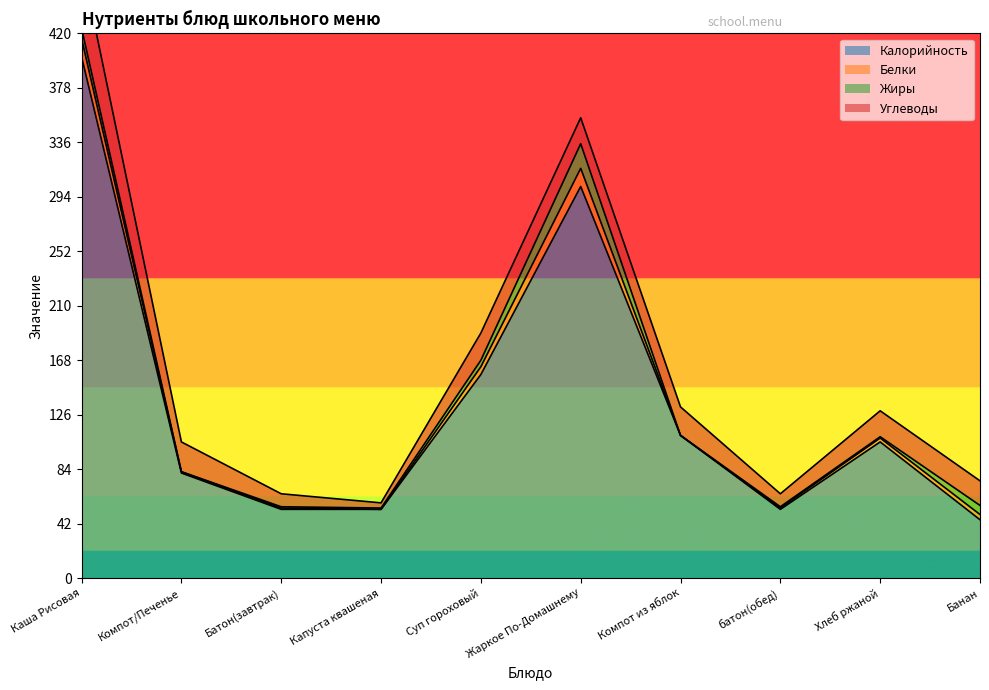

What is the average value of the Белки series?

4